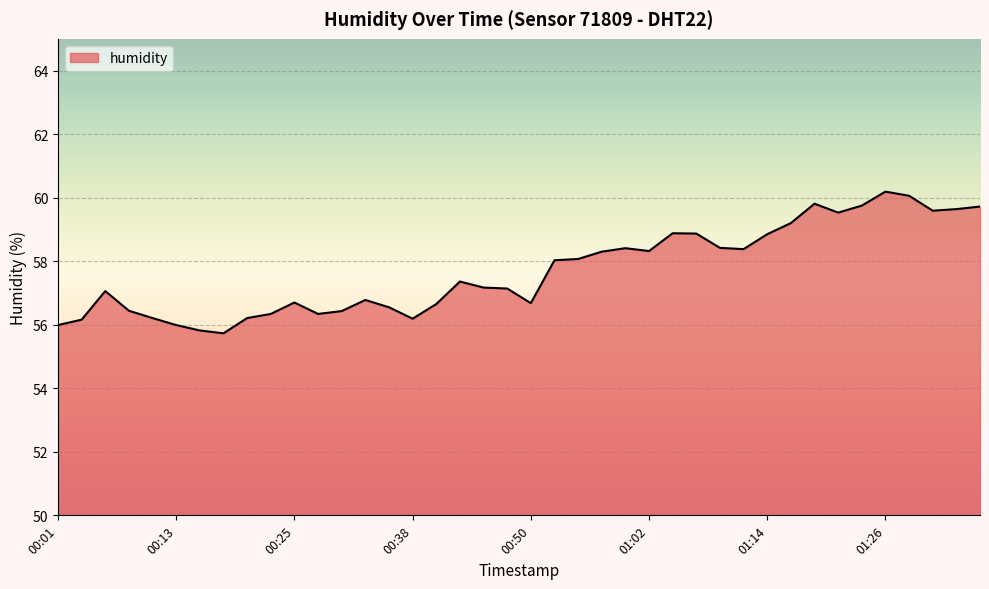

What is the minimum value shown in the chart?

55.7